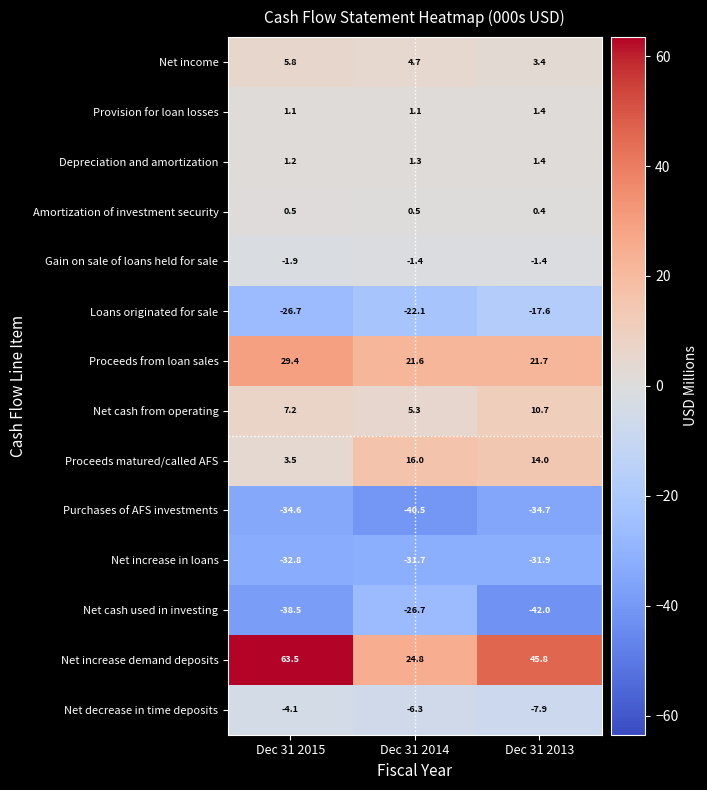

What is the approximate value of Provision for loan losses at Dec 31 2015?

1.1